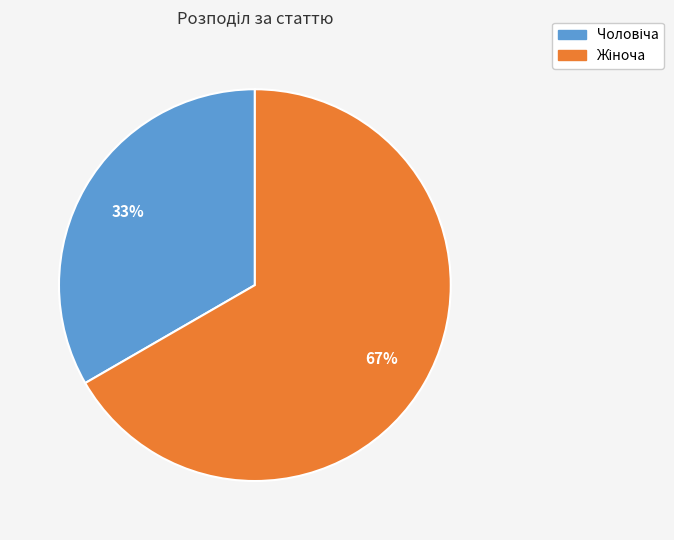

To the nearest percent, what is the average slice percentage?

50%